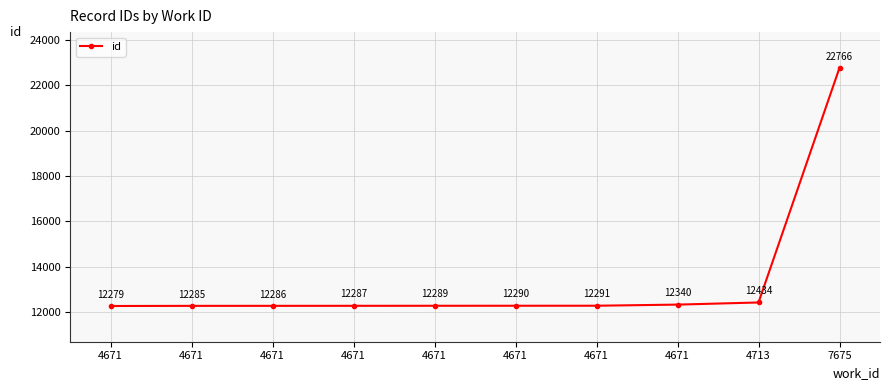

How many lines are shown in the chart?

1